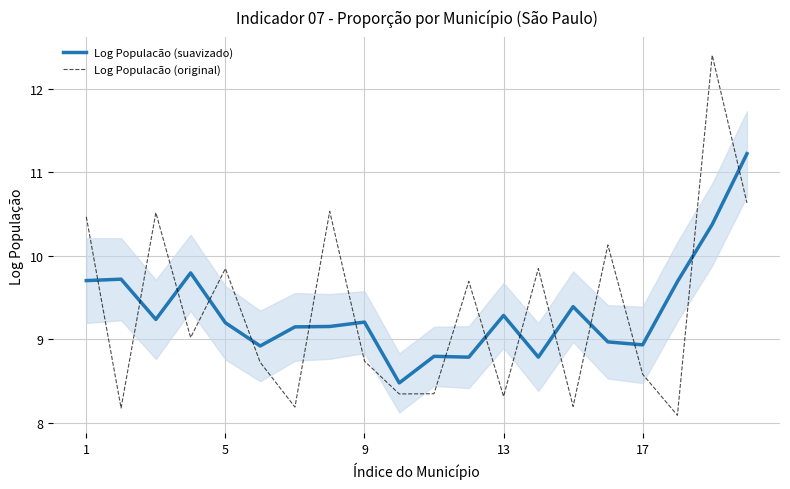

Reading left to right, extract all data points from this chart.

Log Populacão (suavizado): 9.7	9.7	9.2	9.8	9.2	8.9	9.1	9.2	9.2	8.5	8.8	8.8	9.3	8.8	9.4	9.0	8.9	9.7	10.4	11.2
Log Populacão (original): 10.5	8.2	10.5	9.0	9.8	8.7	8.2	10.5	8.7	8.3	8.3	9.7	8.3	9.8	8.2	10.1	8.6	8.1	12.4	10.6